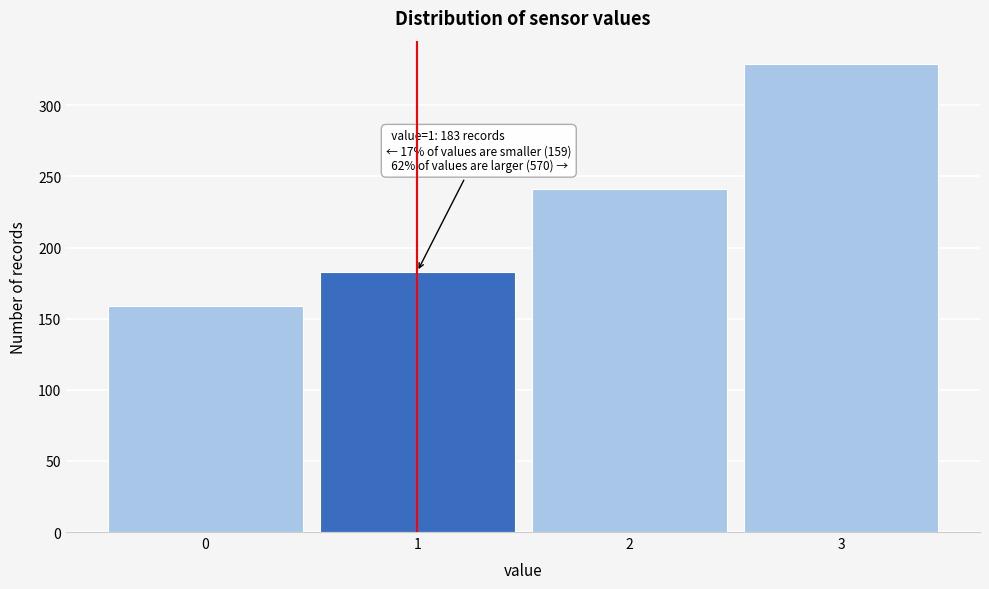

Reading left to right, what are all the values shown in this chart?

0=159	1=183	2=241	3=329